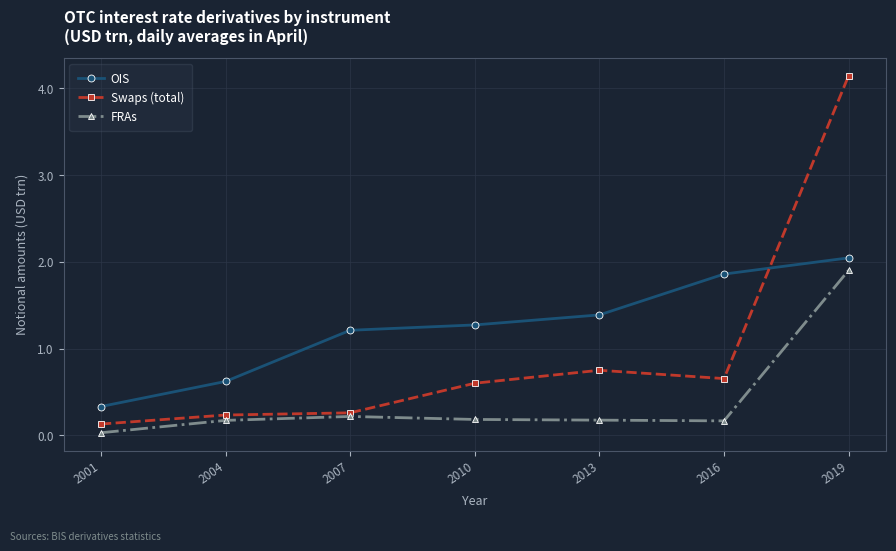

Is this an area chart (filled region under the line)?

No